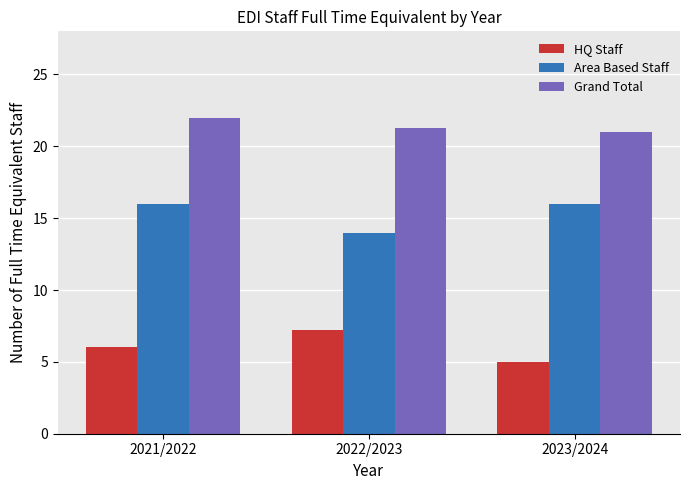

At how many categories does at least one series exceed 9?

3